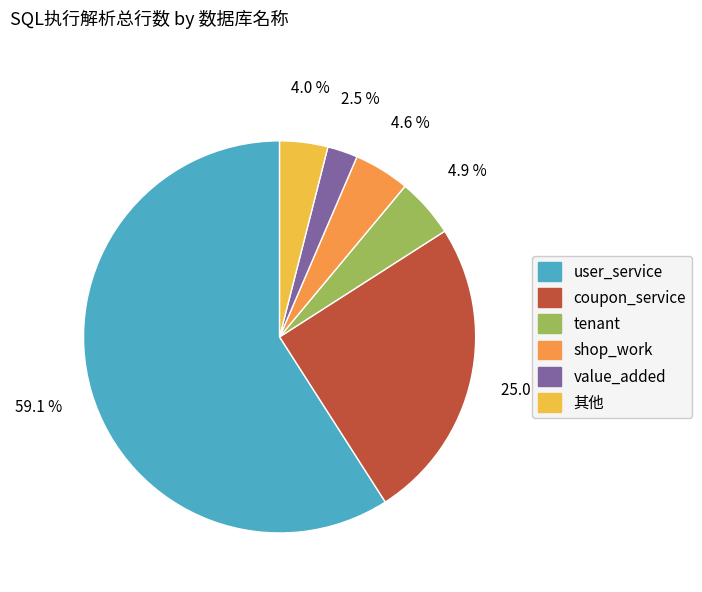

Is there any slice that represents more than half of the pie?

Yes